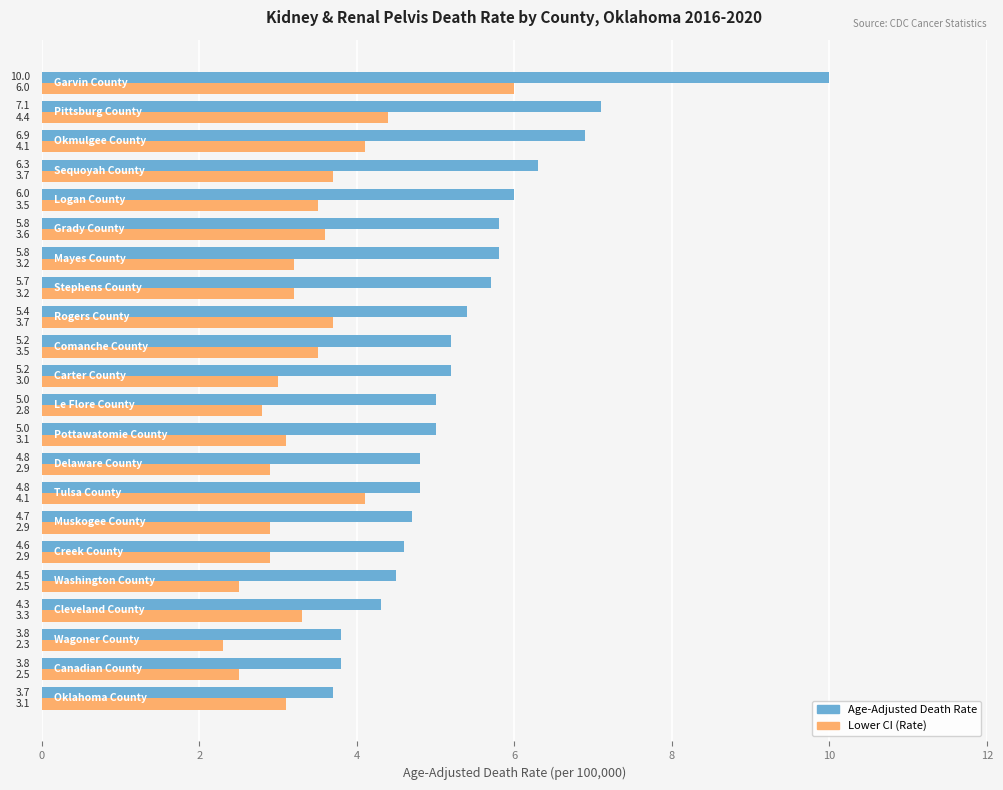

Rank the series by their average value, from highest to lowest.

Age-Adjusted Death Rate, Lower CI (Rate)